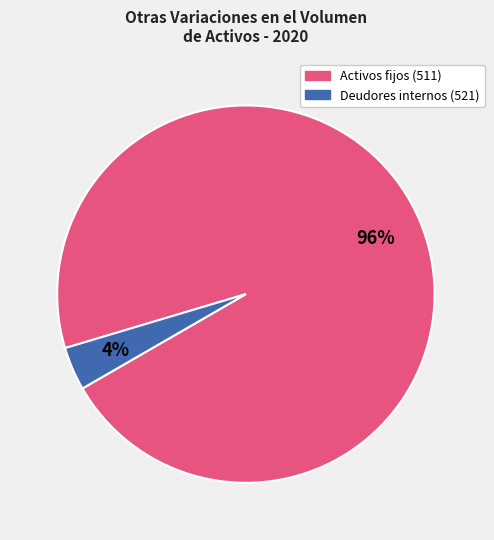

To the nearest percent, what is the average slice percentage?

50%